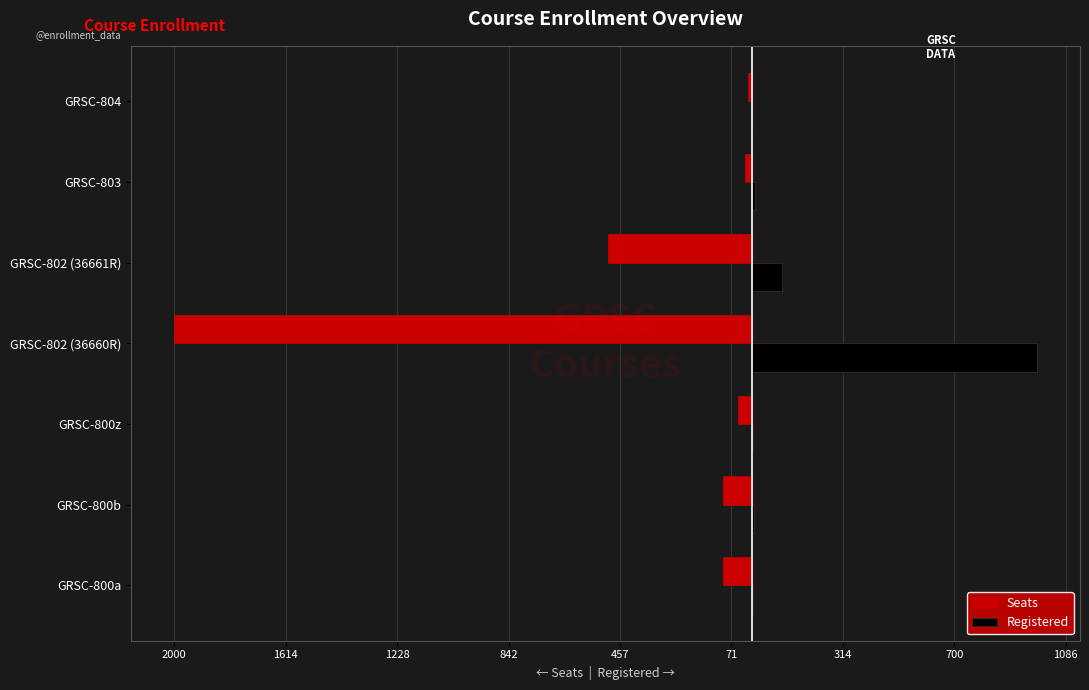

What are all the series names shown in the legend?

Seats, Registered